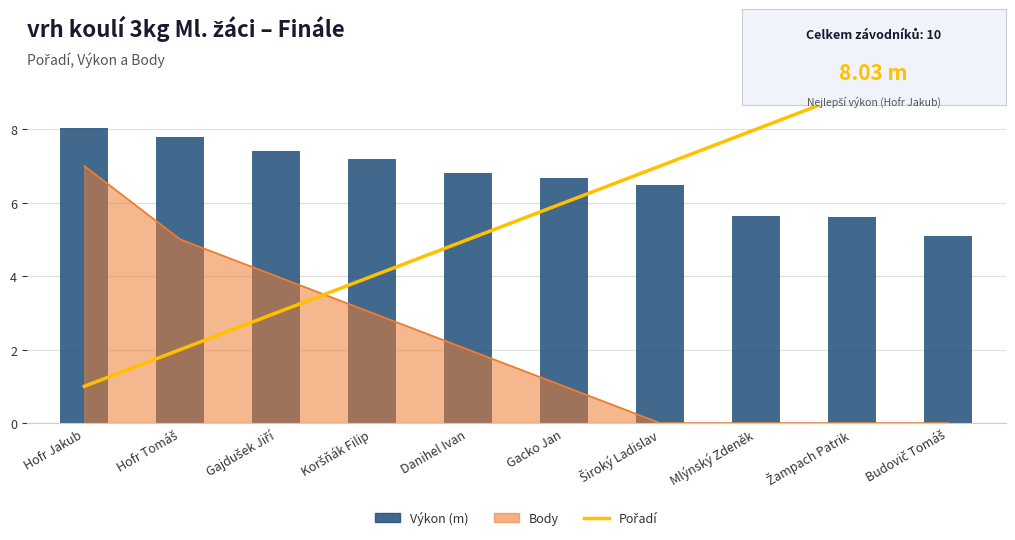

At which label does Výkon reach its minimum?

Budovič Tomáš